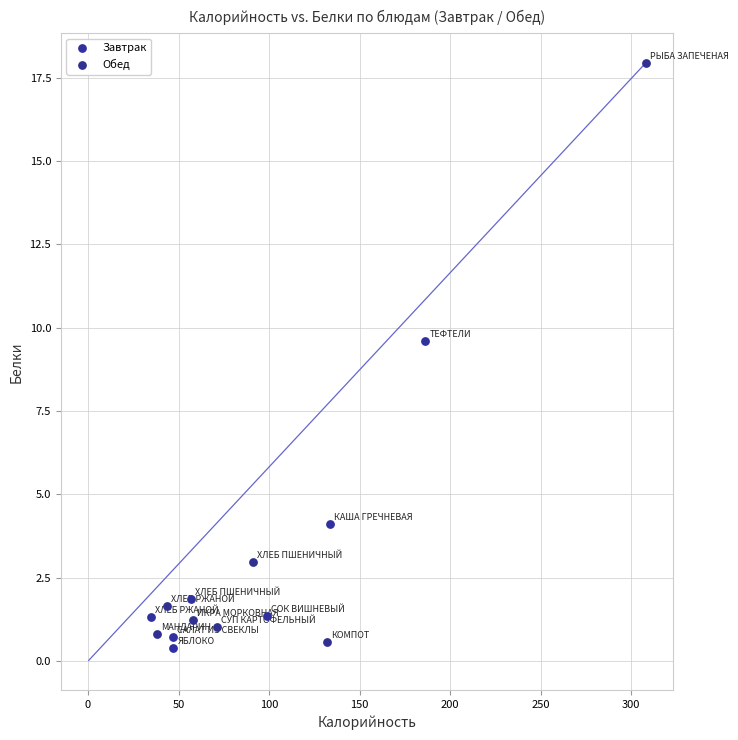

Which series has the widest spread of Y values?

Обед